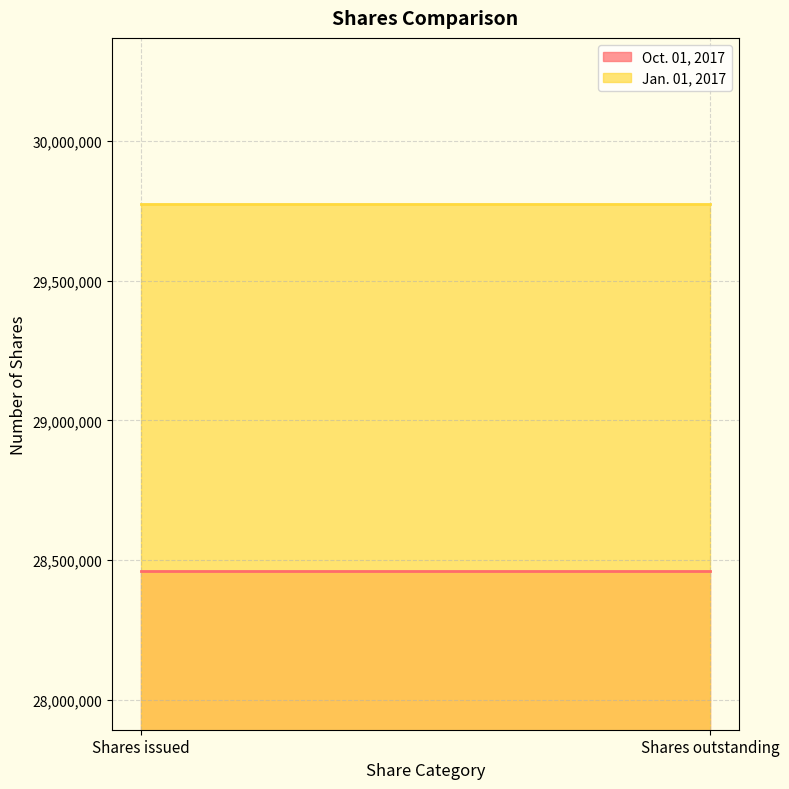

What is the maximum value shown in the chart?

29774784